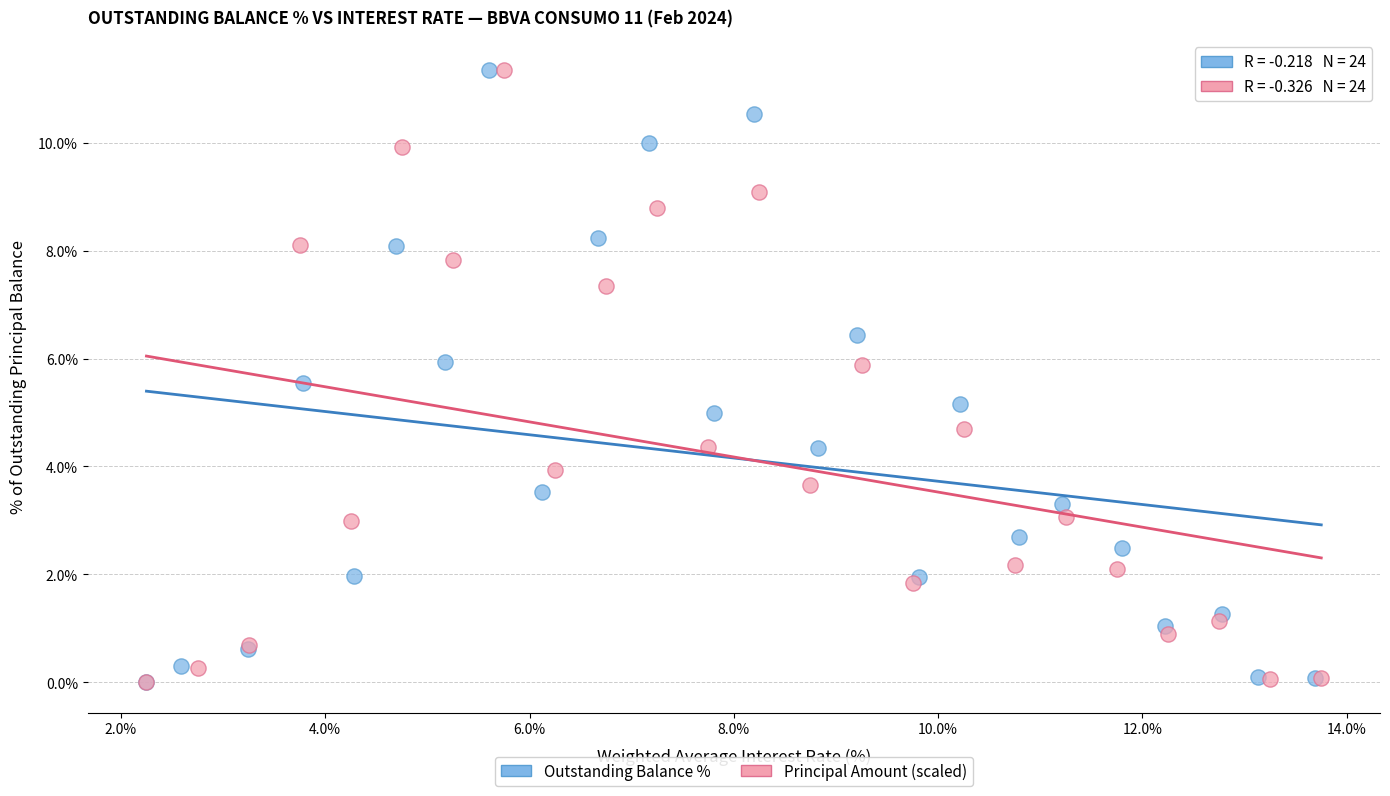

What are all the series names shown in the legend?

Outstanding Balance %, Principal Amount (scaled)